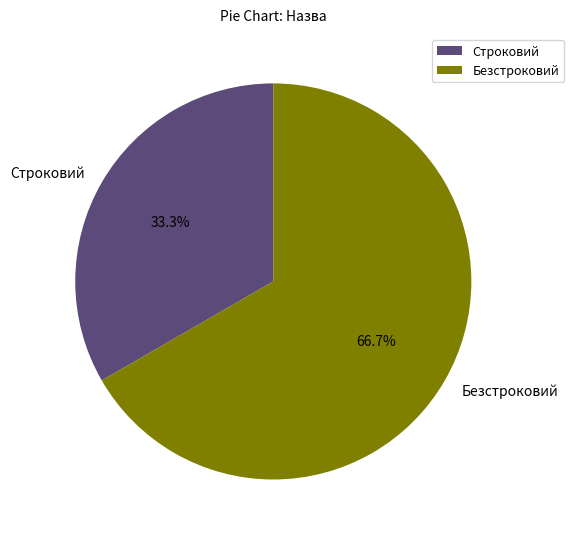

Combined, do Безстроковий and Строковий account for over 50%?

Yes